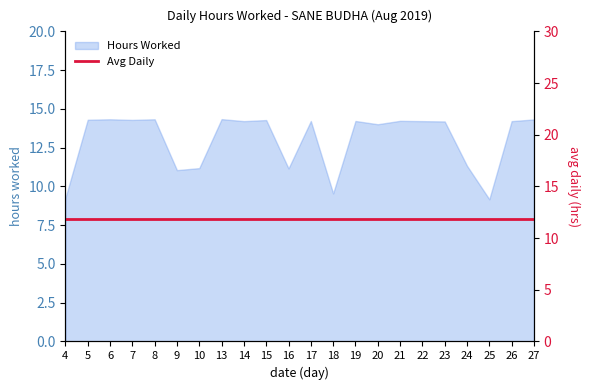

The chart shows a value of 18.9 at 7. True or false?

False